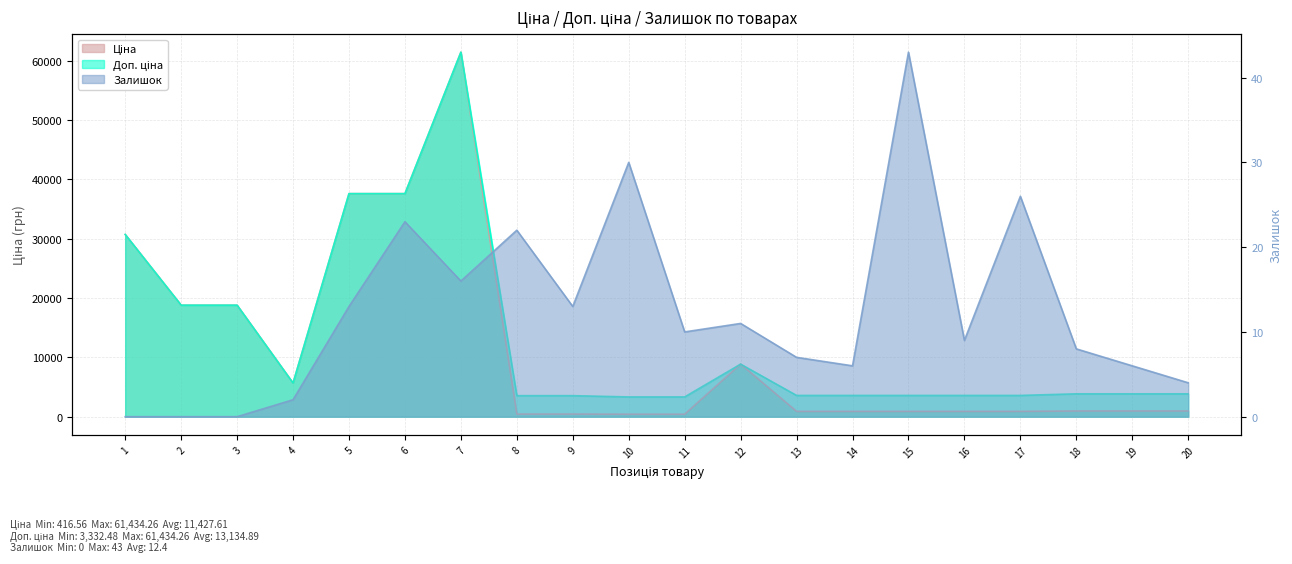

What is the difference between the second highest and minimum values in the Доп. ціна series?

34261.1